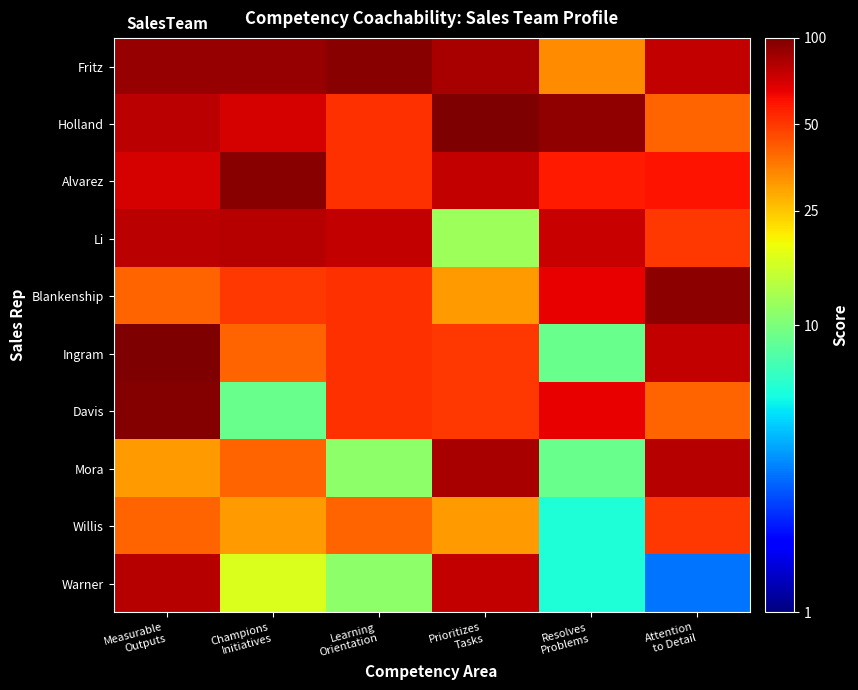

Count the number of data series in this chart.

10